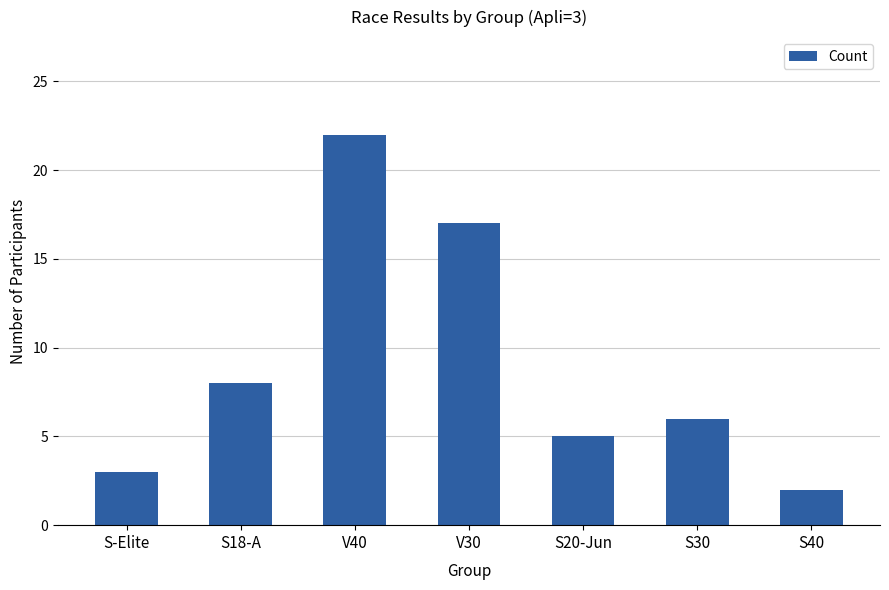

What is the maximum value shown in the chart?

22